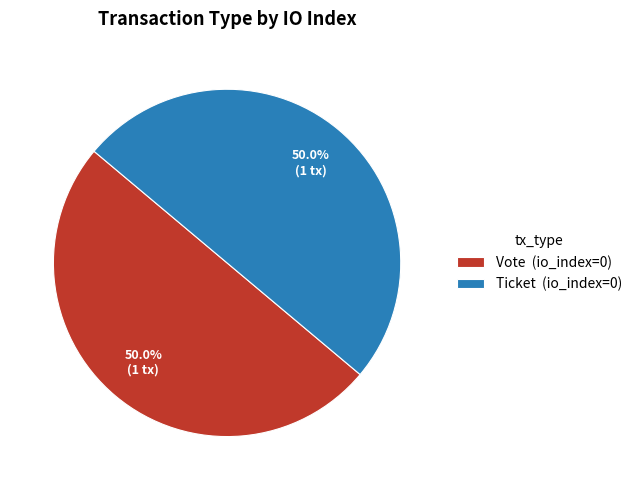

What is the ratio of the value at Vote (io_index=0) to the value at Ticket (io_index=0)?

1.0